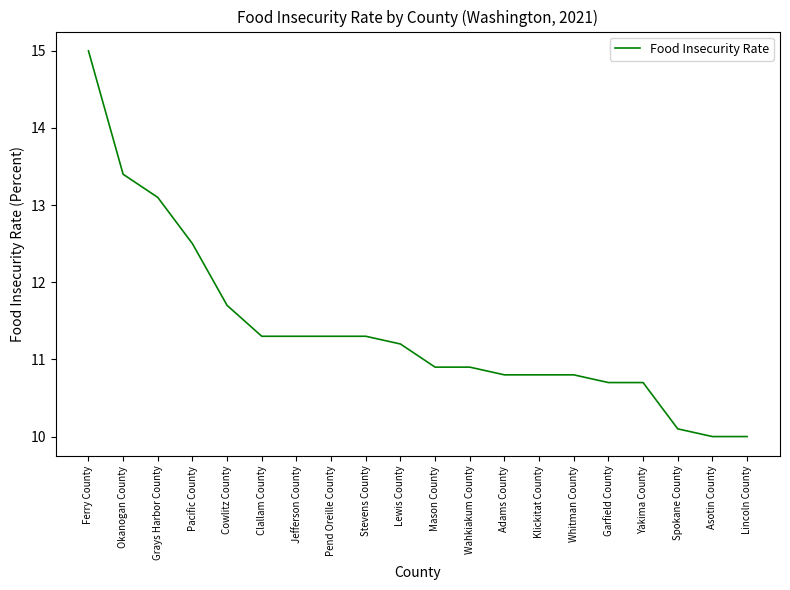

How many categories are shown in the chart?

20